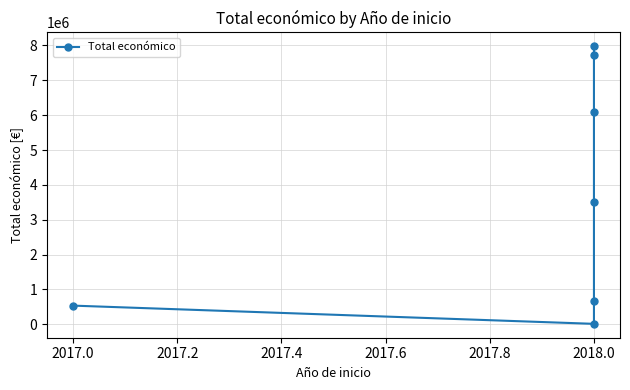

Is this an area chart (filled region under the line)?

No